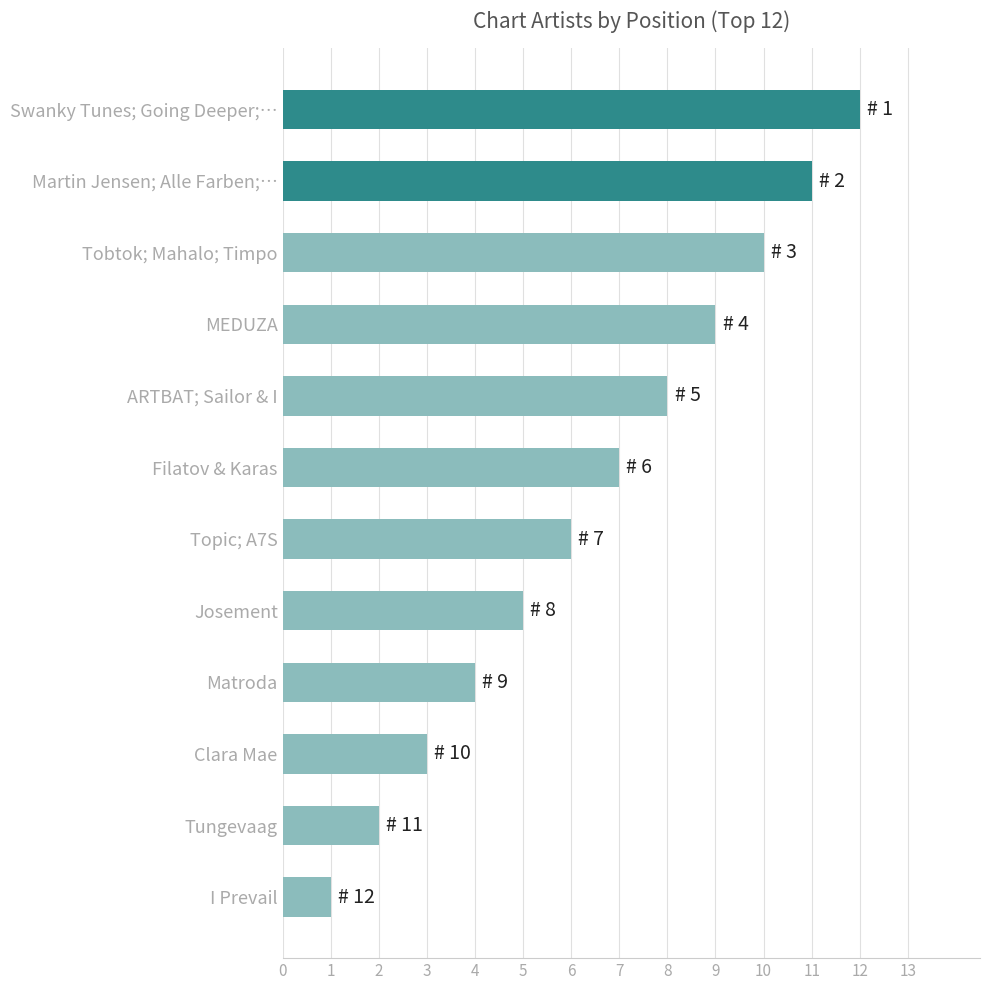

How many categories are shown in the chart?

12